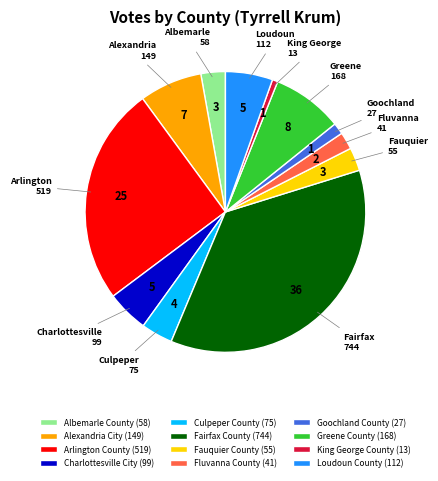

Do Fauquier County (55) and Alexandria City (149) together represent more than half of the pie?

No